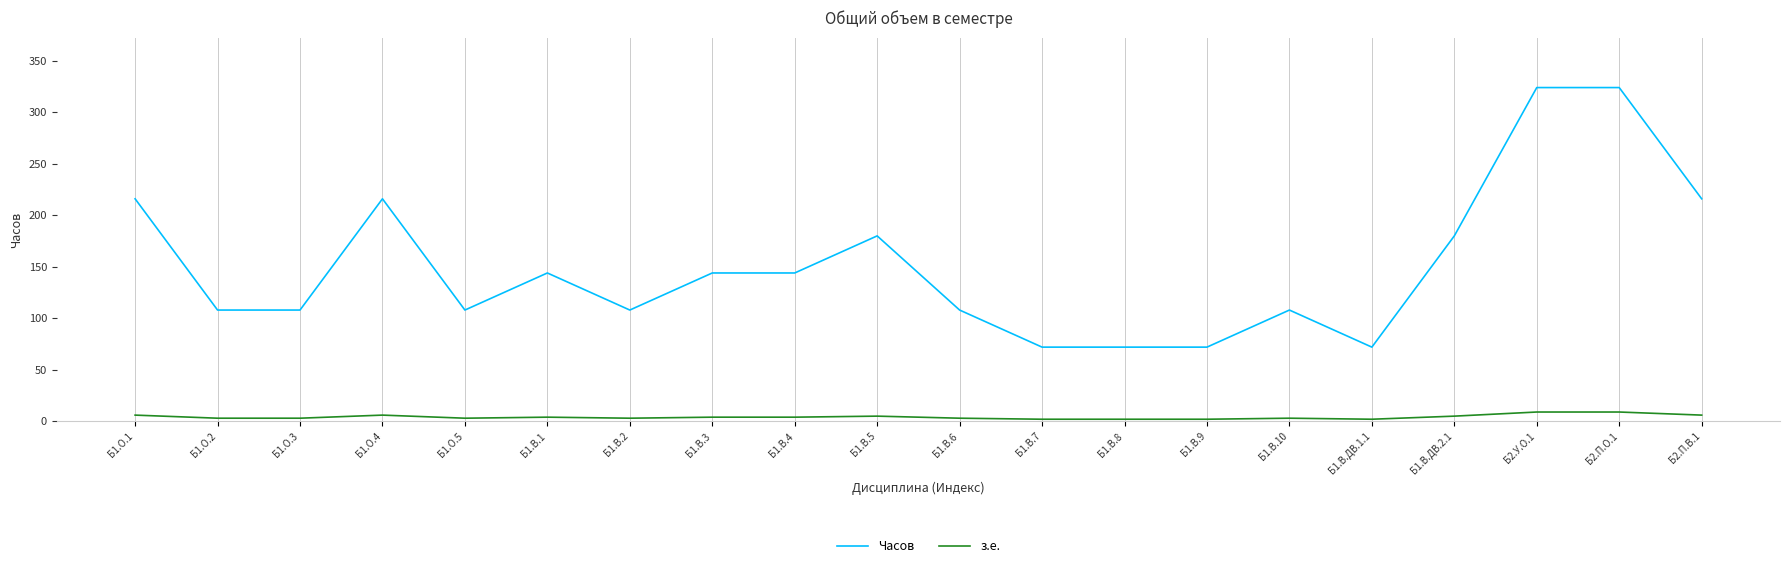

What is the highest value of the з.е. series?

9